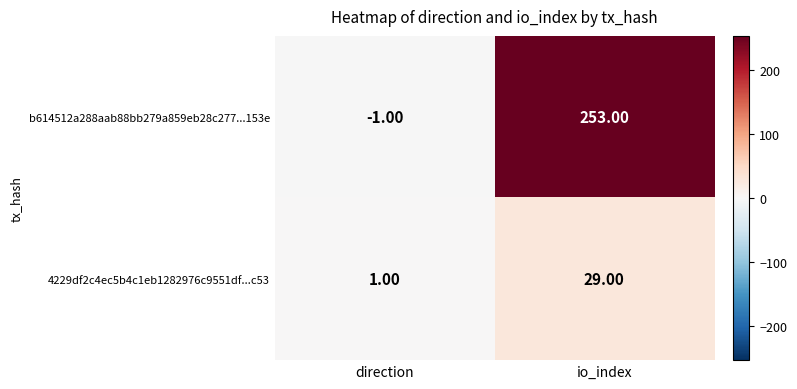

What is the sum of all b614512a288aab88bb279a859eb28c277...153e values?

252